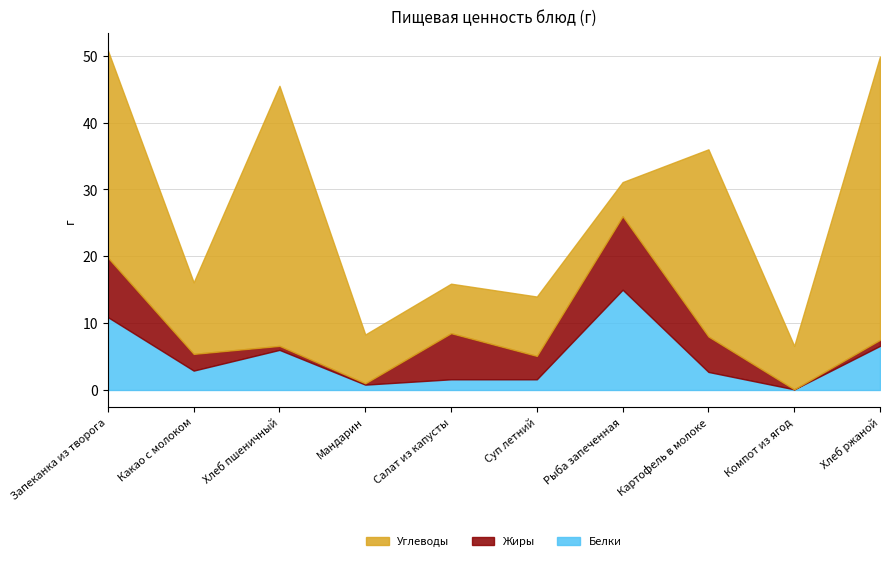

Between Запеканка из творога and Компот из ягод, which series saw the biggest shift?

Углеводы